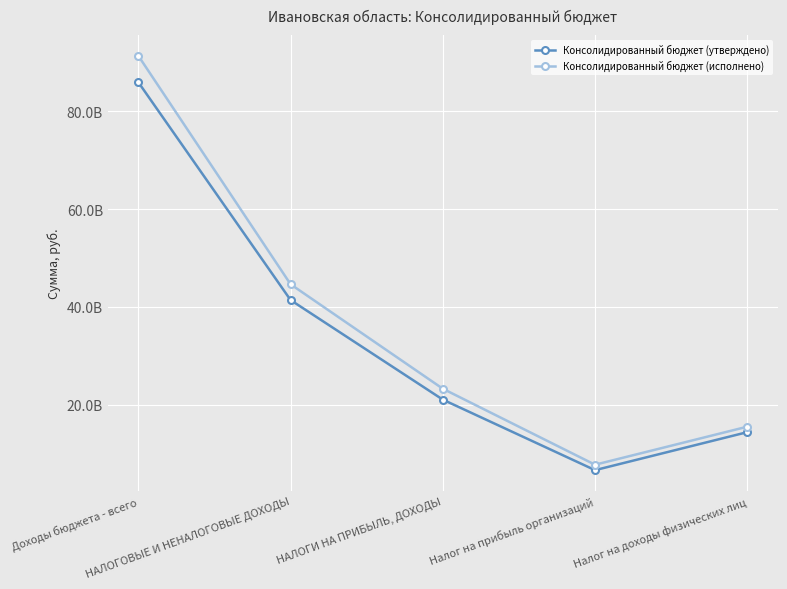

Which series has the widest spread of values?

Консолидированный бюджет (исполнено)